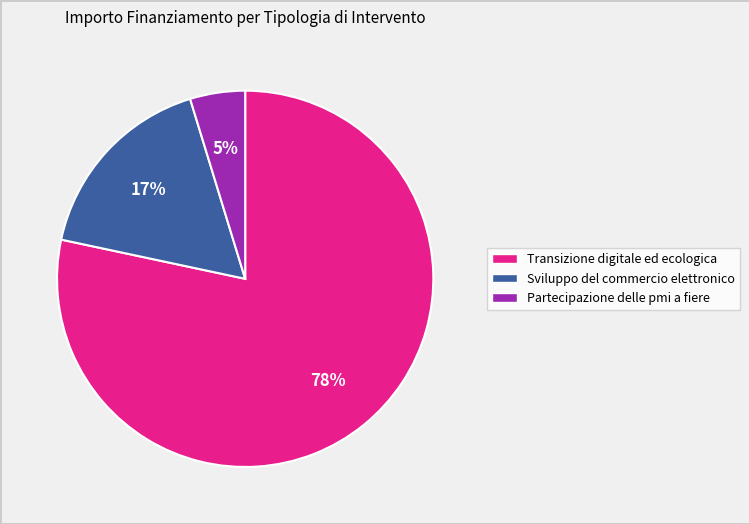

To the nearest percent, what percentage of the pie is Sviluppo del commercio elettronico?

17%